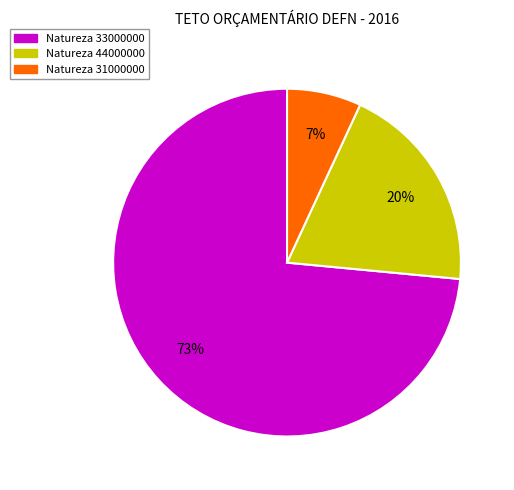

Is there a majority slice in this chart?

Yes